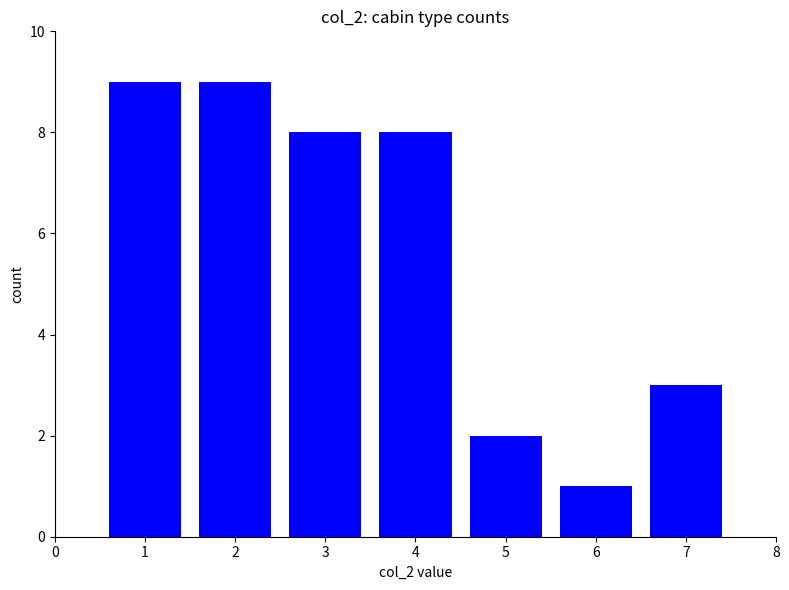

How many data points are less than 8?

3